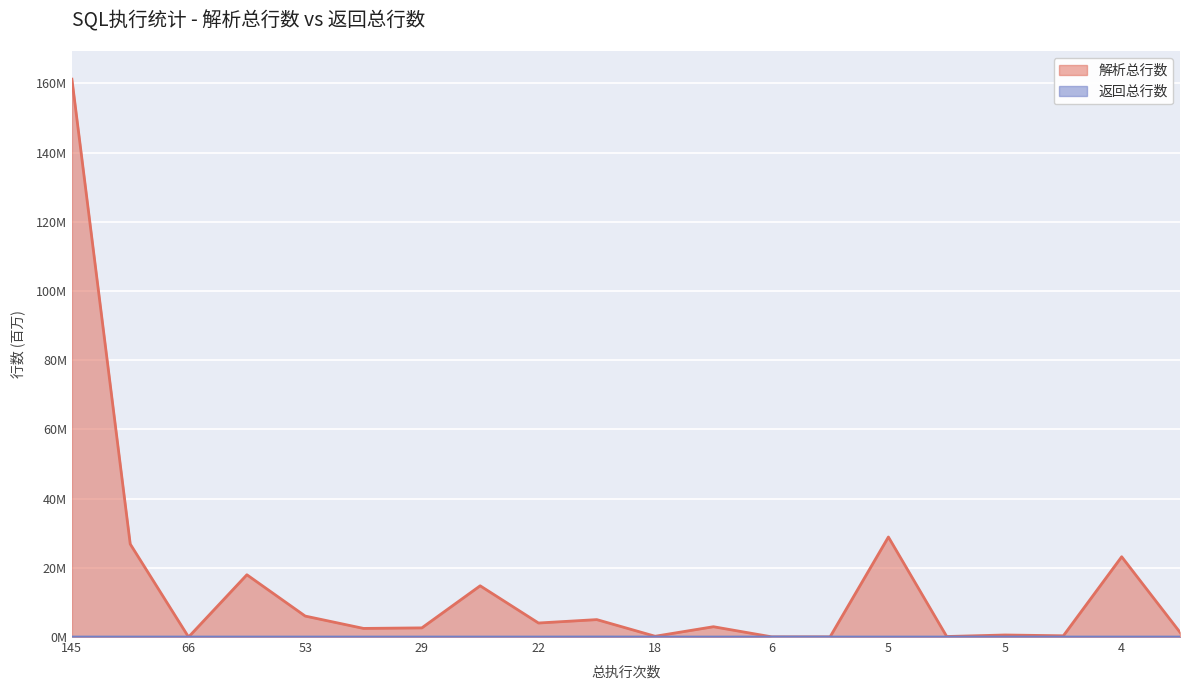

What is the spread (max minus min) of values at 4?

23.2